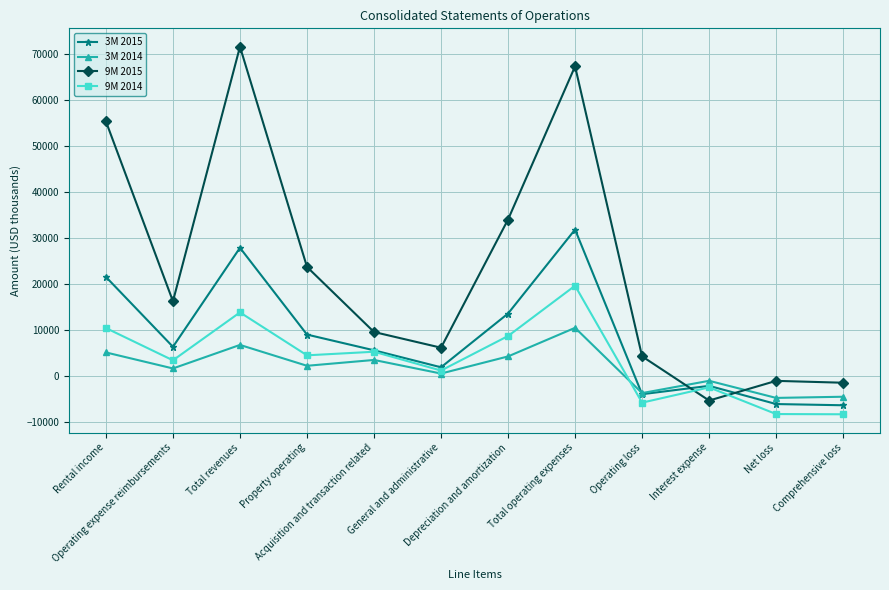

What is the difference between the maximum and second lowest values in the 9M 2015 series?

73102